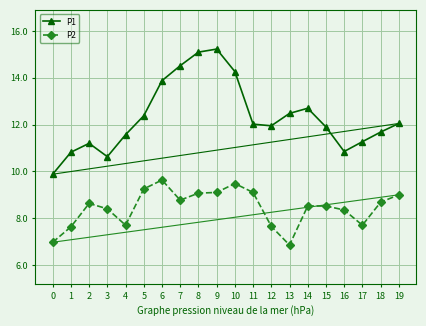

What is the maximum value for P2?

9.6